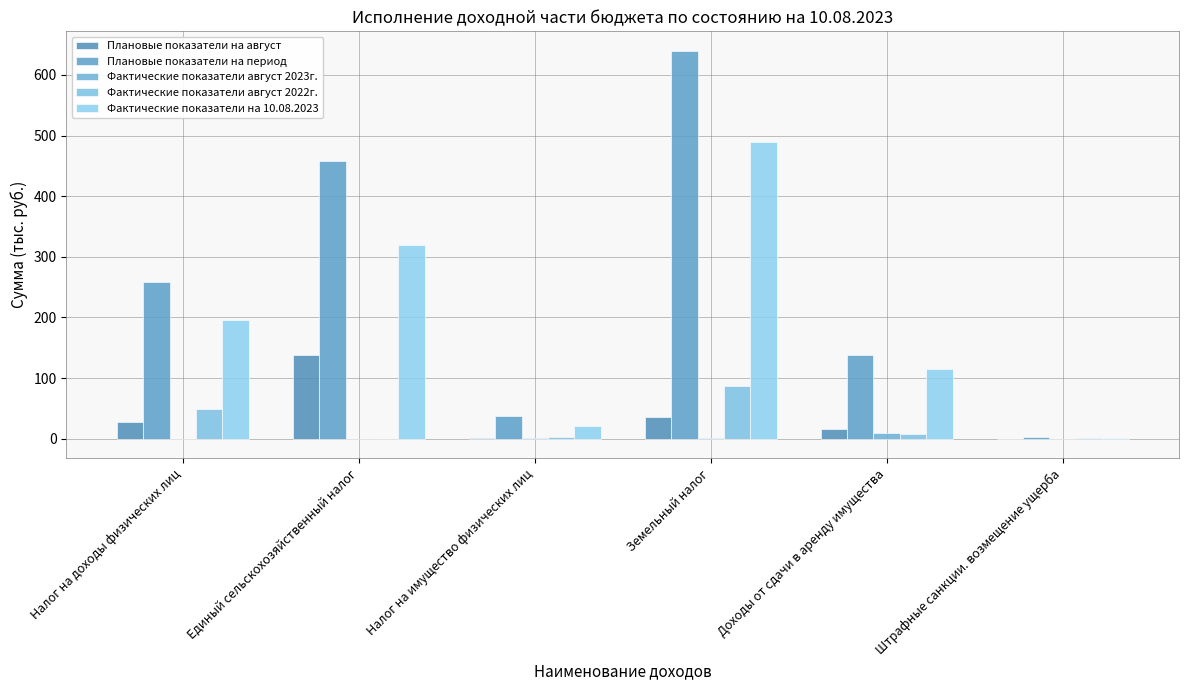

How many series are shown in this chart?

5